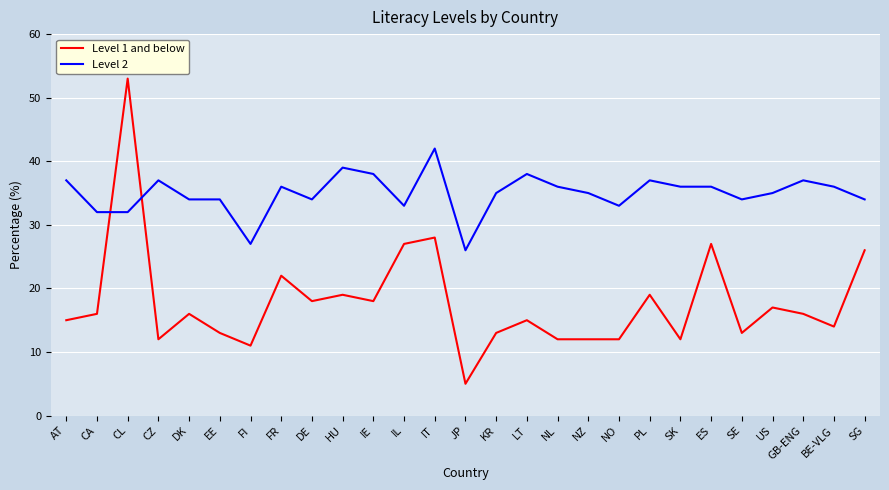

What position from the right is CL?

25